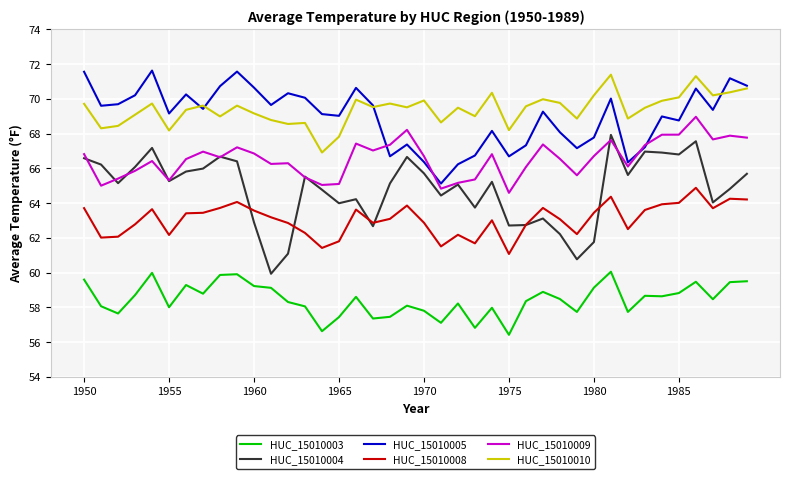

In HUC_15010010, how many points are higher than both neighbors (excluding endpoints)?

12